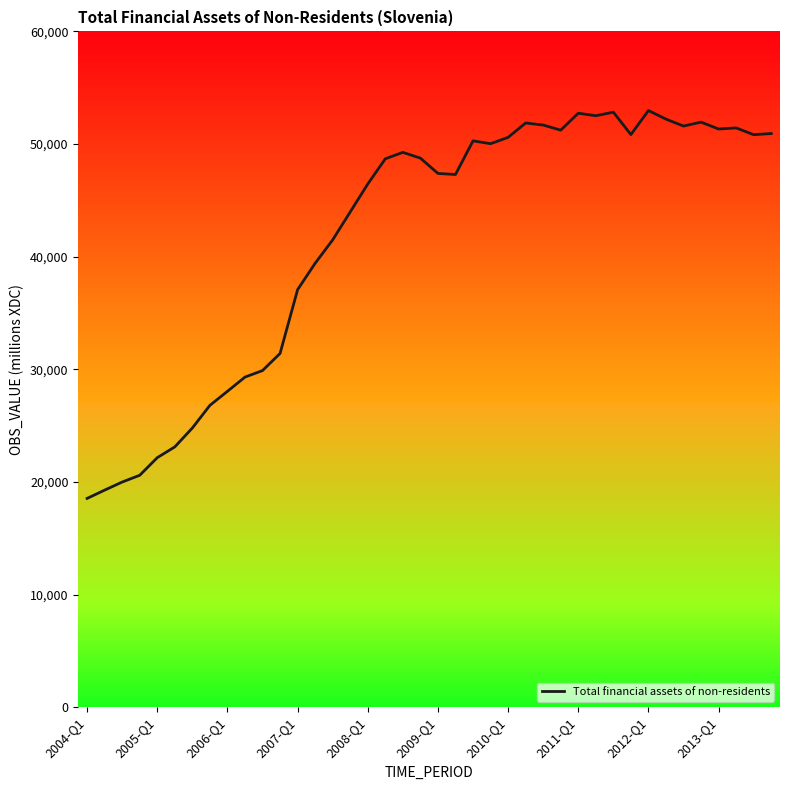

What is the lowest value of the Total financial assets of non-residents series?

18532.9